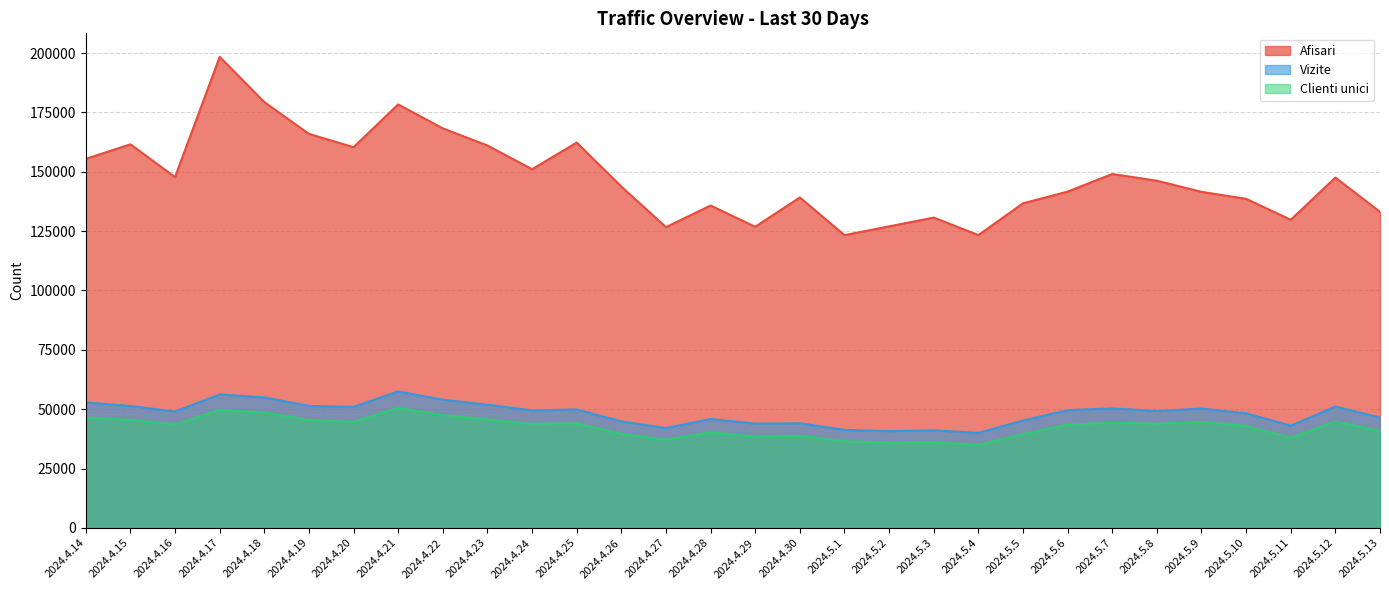

True or false: Vizite and Clienti unici intersect in this chart.

False